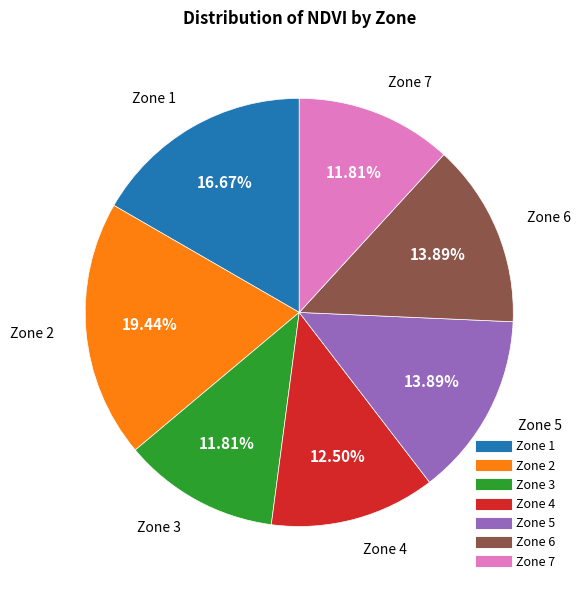

Is there any slice that represents more than half of the pie?

No